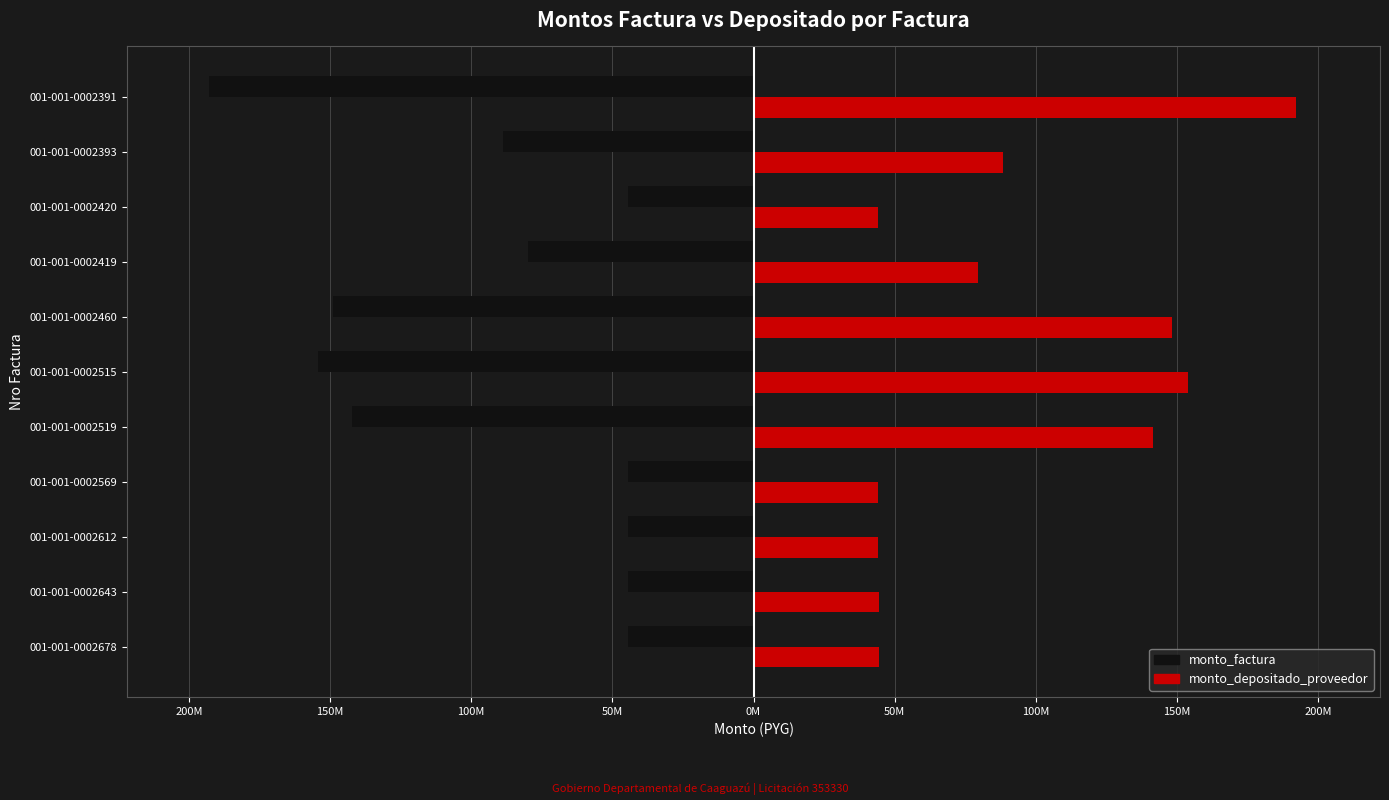

Which series has the widest spread of values?

monto_factura